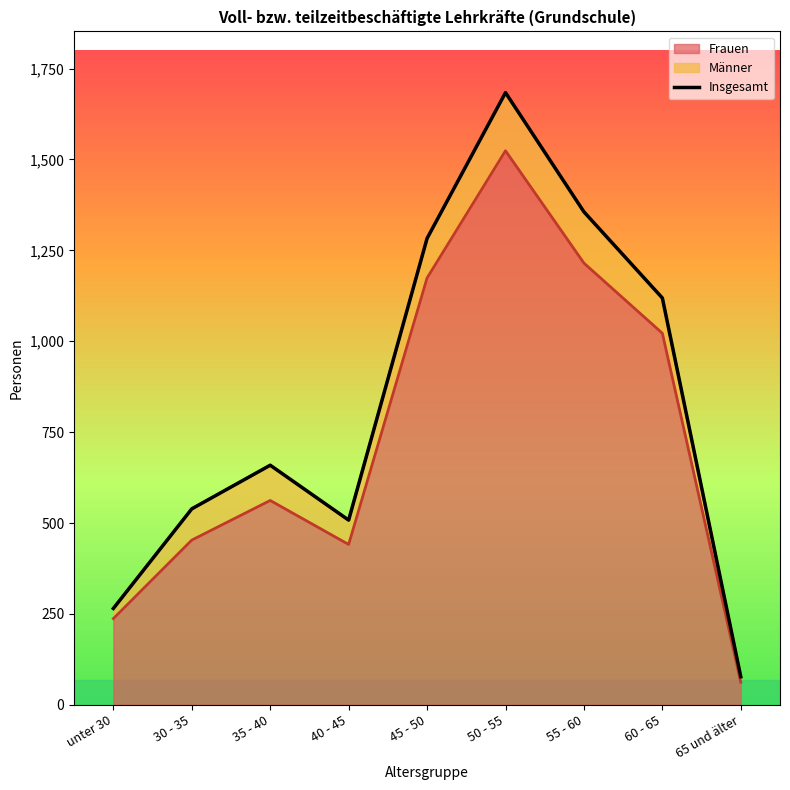

True or false: the data has more than 2 interior local peaks.

False